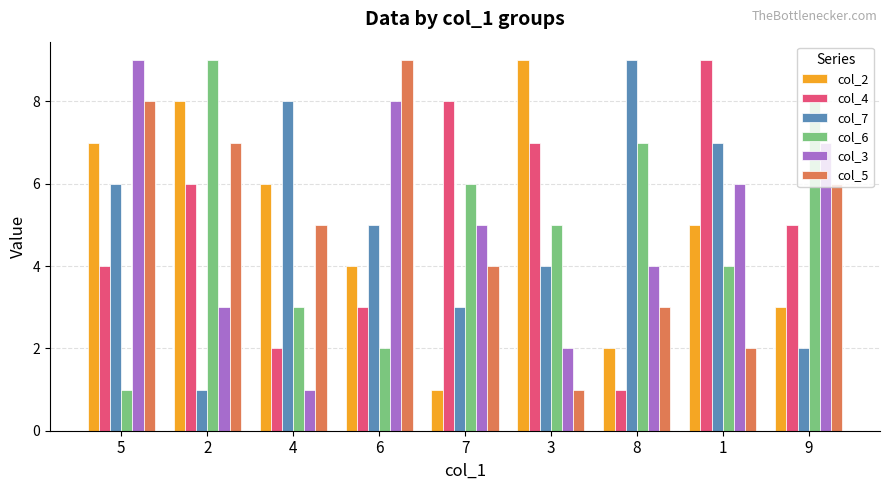

The value of col_2 at 5 is 12. True or false?

False